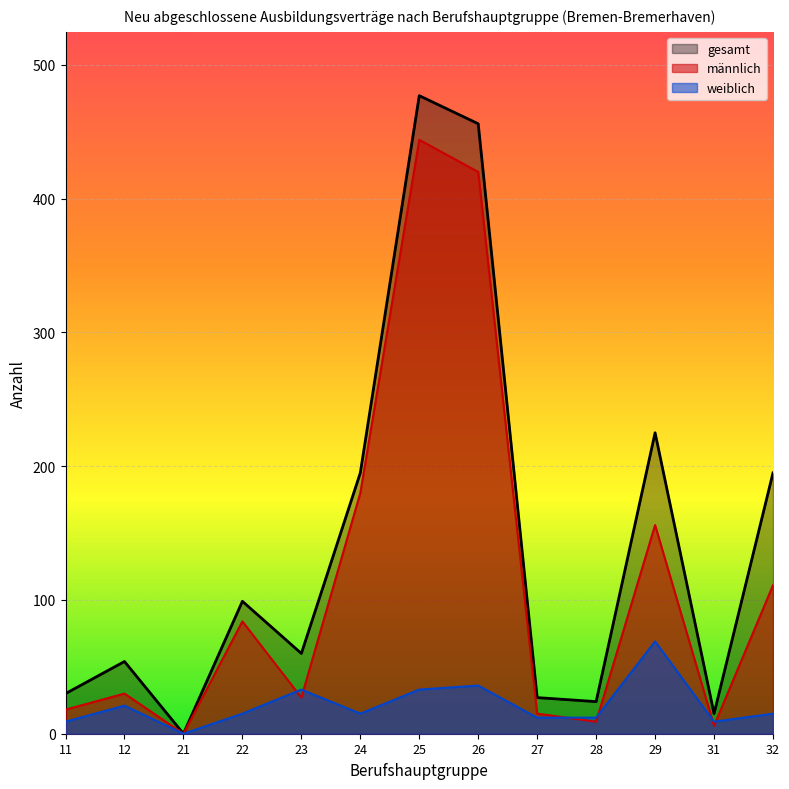

How many lines are shown in the chart?

3